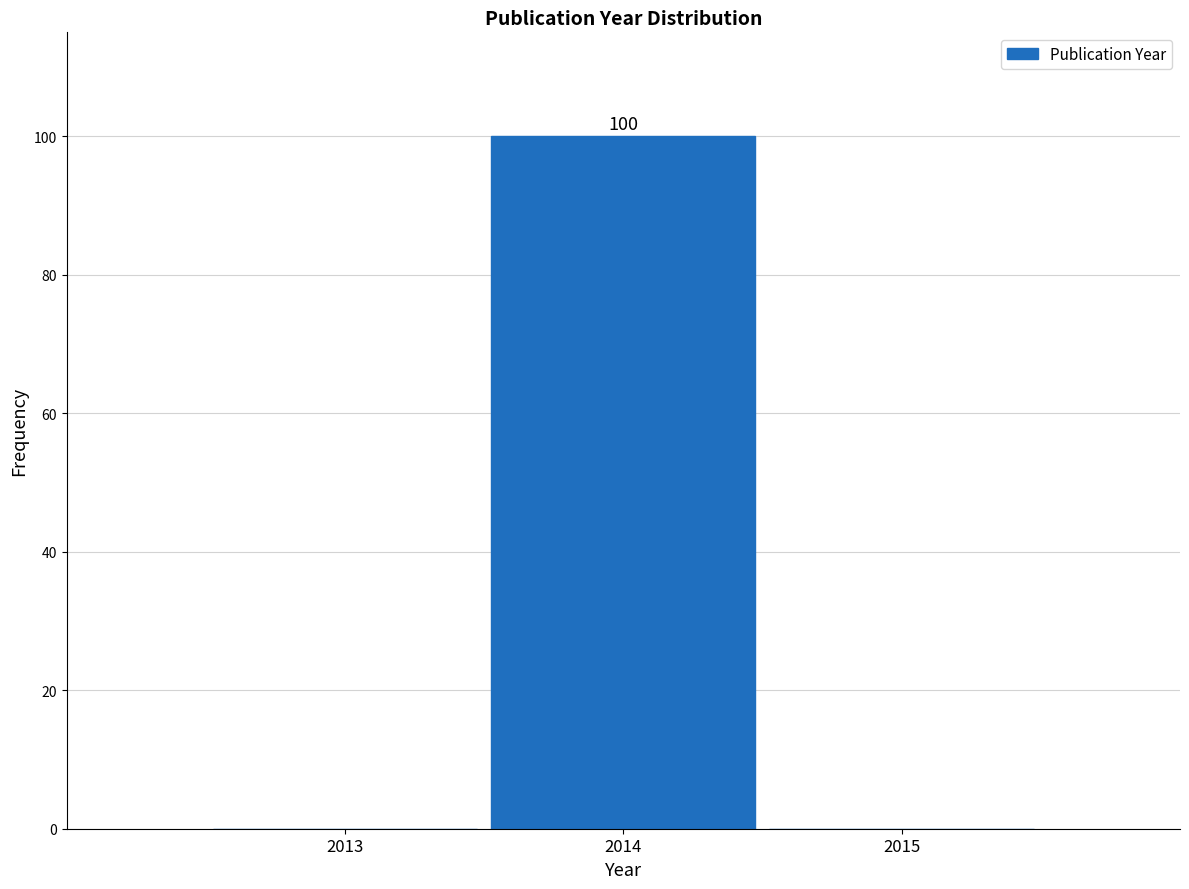

Reading right to left, list all the values displayed in this chart.

2015=0	2014=100	2013=0